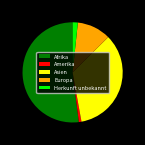

What is the largest slice in the pie chart?

Afrika